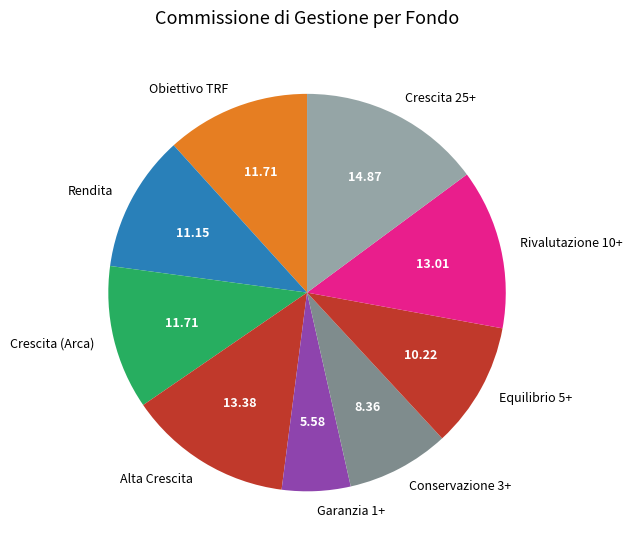

Do Alta Crescita and Obiettivo TRF together represent more than half of the pie?

No